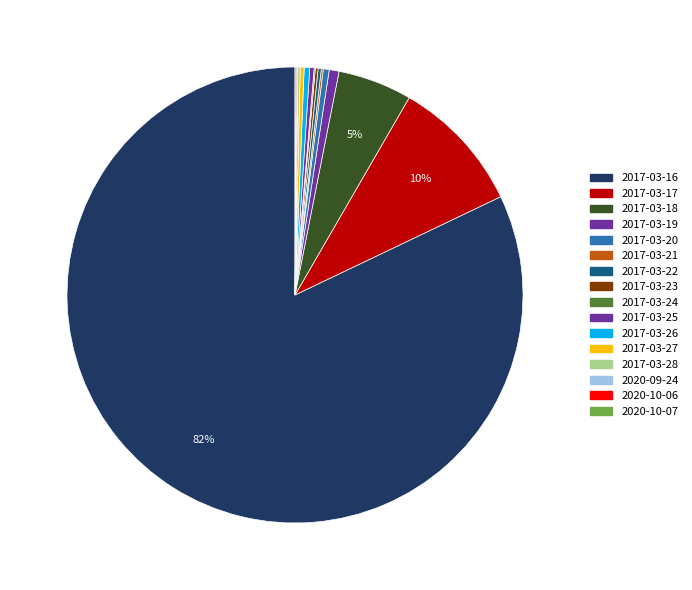

What is the largest slice in the pie chart?

2017-03-16